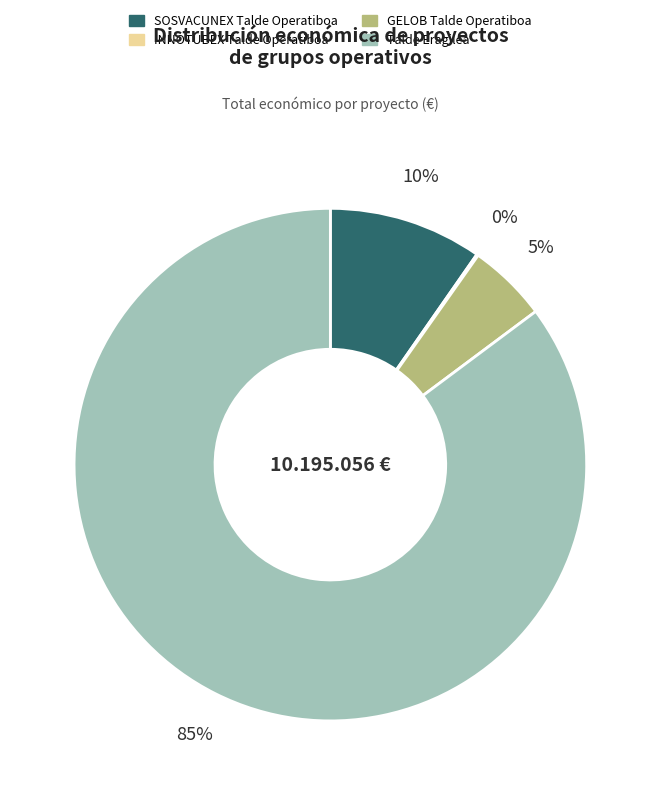

Do SOSVACUNEX Talde Operatiboa and GELOB Talde Operatiboa together represent more than half of the pie?

No